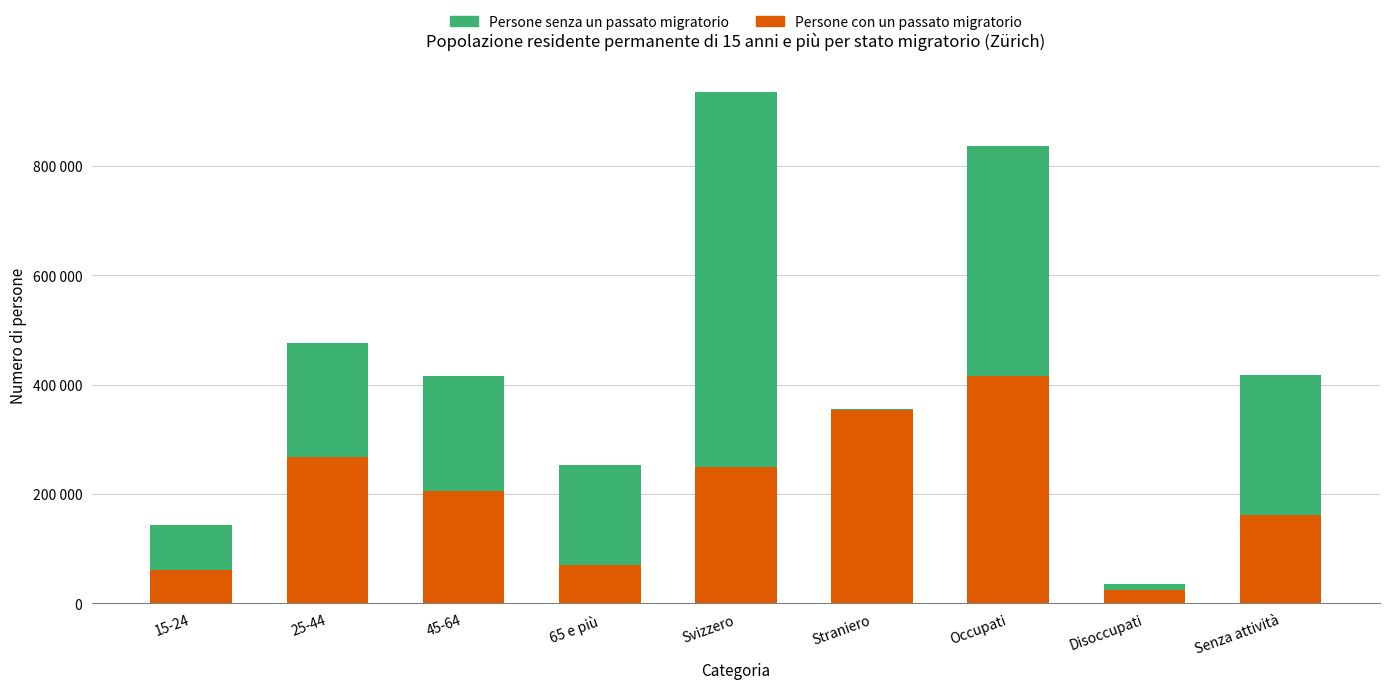

What is the average value of the Persone con un passato migratorio series?

201227.1